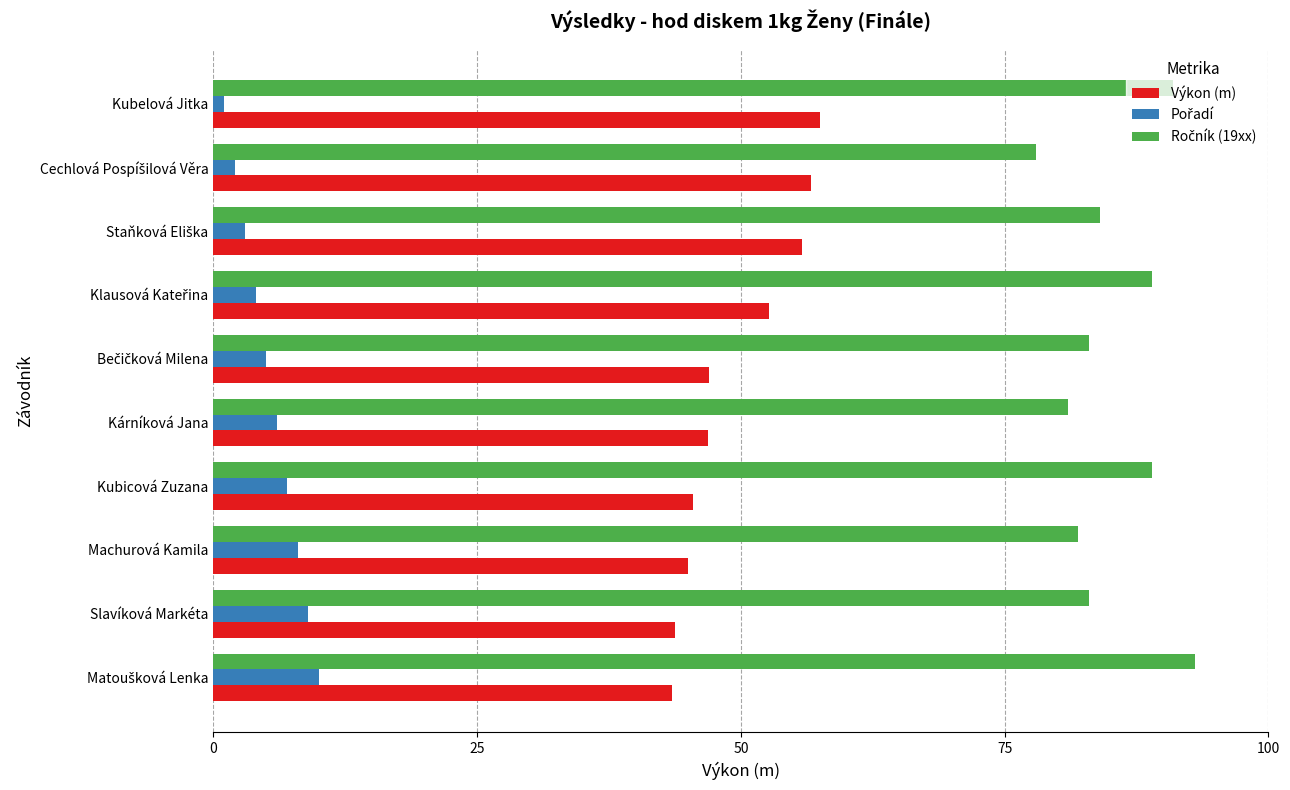

What is the sum of all Výkon (m) values?

494.2